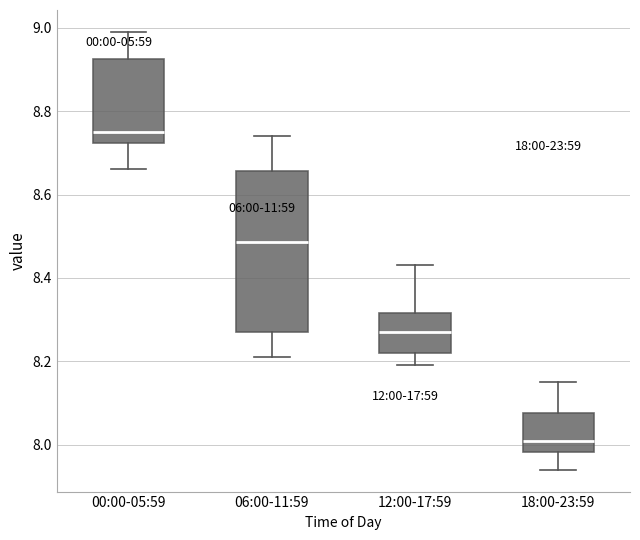

Reading left to right, transcribe this box plot: for each box, give where its median line is, the range the box spans, and where its two whiskers end, as read against the y-axis. The values are not printed on the chart, so give them approximately, as read against the axis.

00:00-05:59: median 8.76, box 8.72 to 8.92, whiskers 8.66 to 9.00
06:00-11:59: median 8.48, box 8.28 to 8.66, whiskers 8.22 to 8.74
12:00-17:59: median 8.28, box 8.22 to 8.32, whiskers 8.20 to 8.44
18:00-23:59: median 8.02, box 7.98 to 8.08, whiskers 7.94 to 8.16